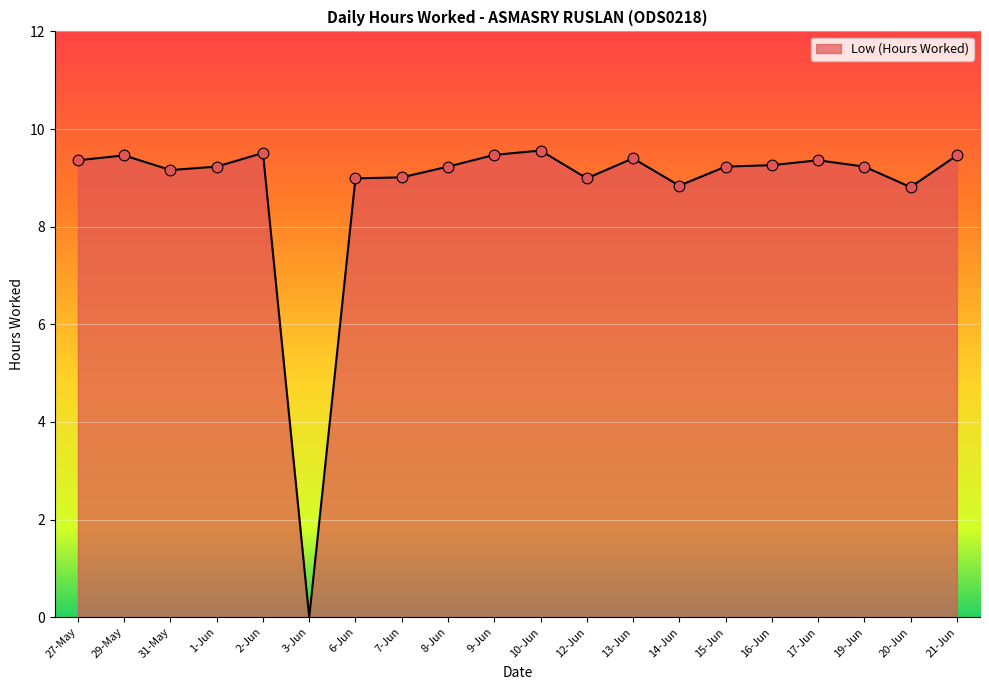

What is the ratio of the value at 19-Jun to the value at 12-Jun?

1.0